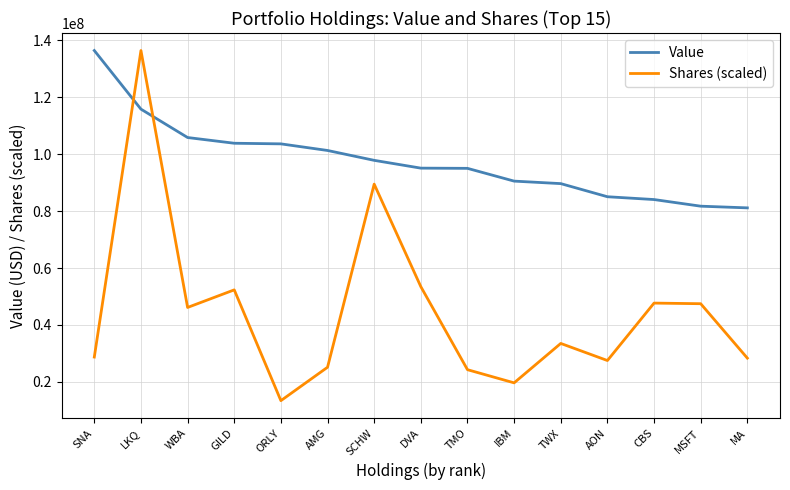

What is the difference between the second highest and minimum values in the Value series?

34664000.0